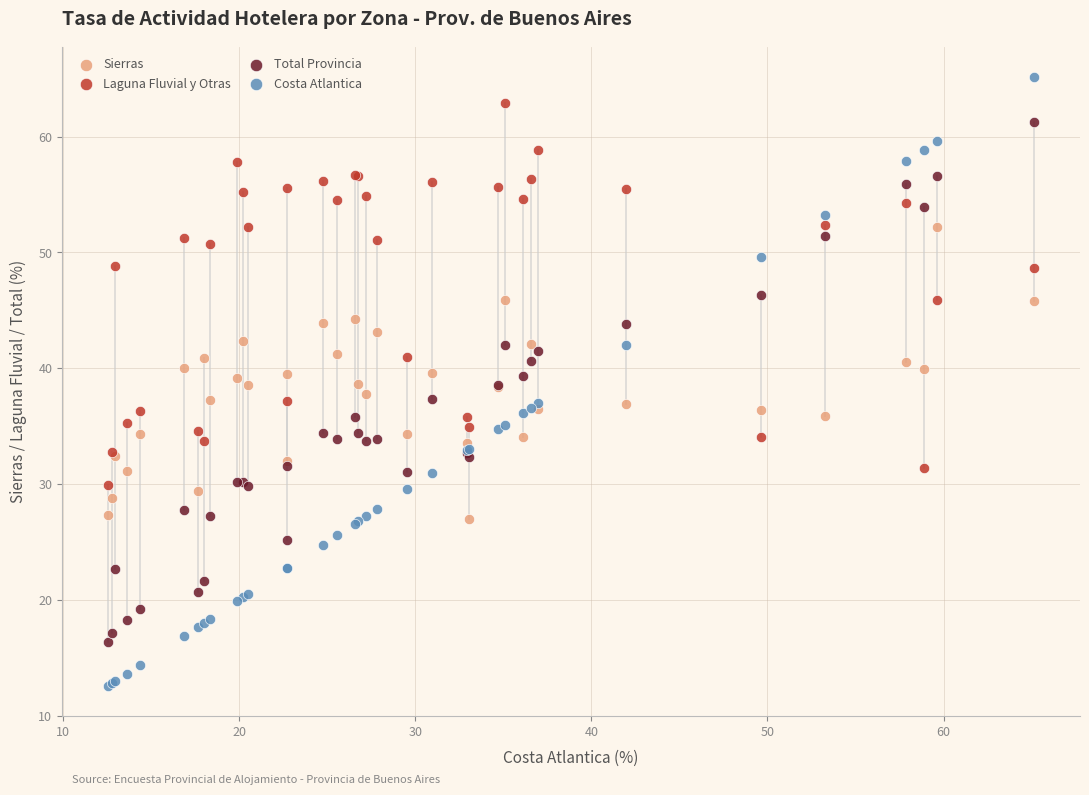

What is the X range (max minus min) for the scatter plot?

52.5